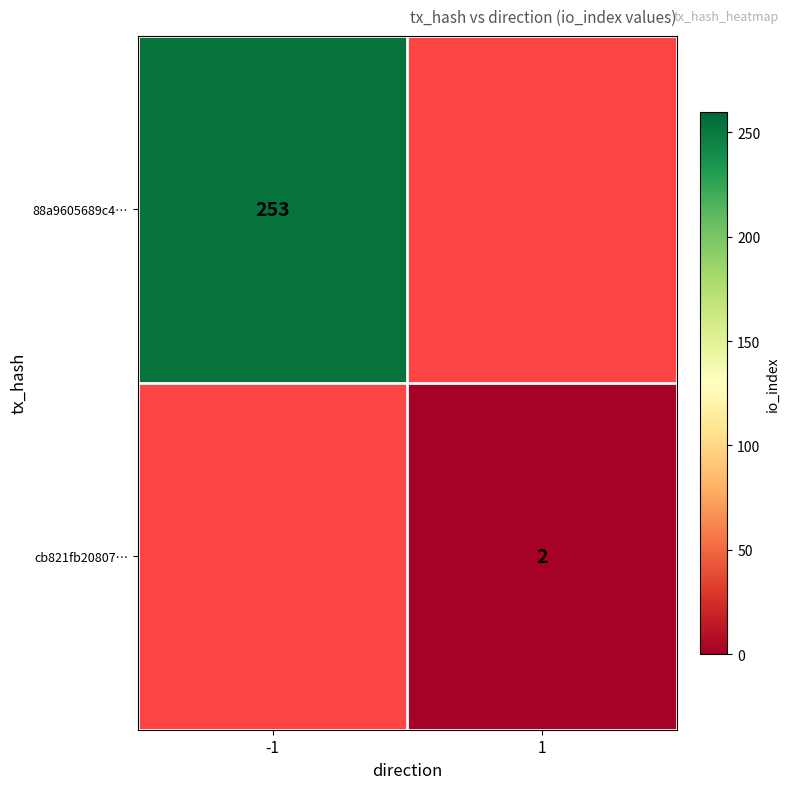

True or false: 88a9605689c4… has a value of 55 at -1.

False